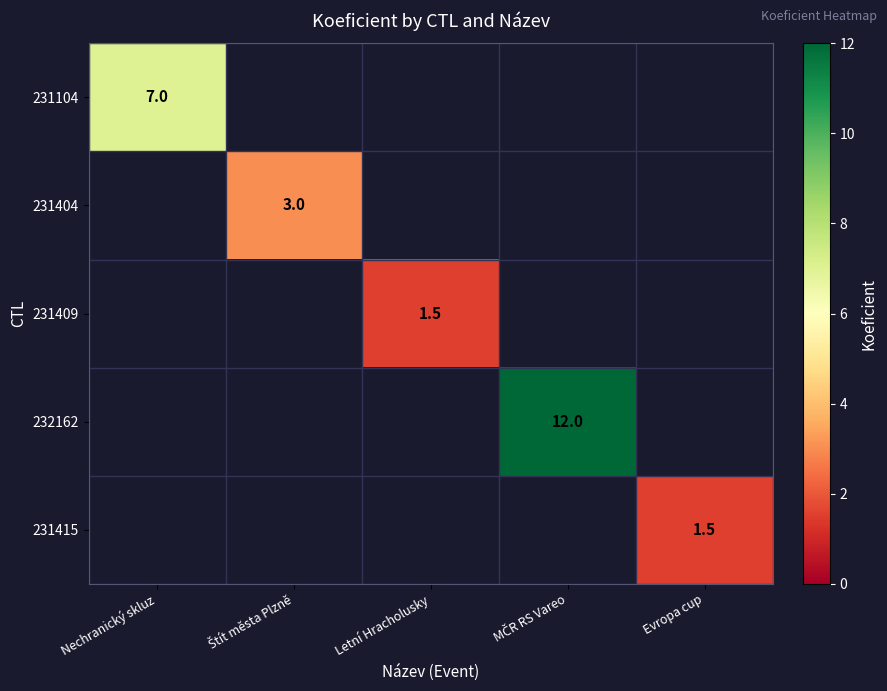

Is the value of 231415 at Evropa cup greater than the value of 231104 at Nechranický skluz?

No